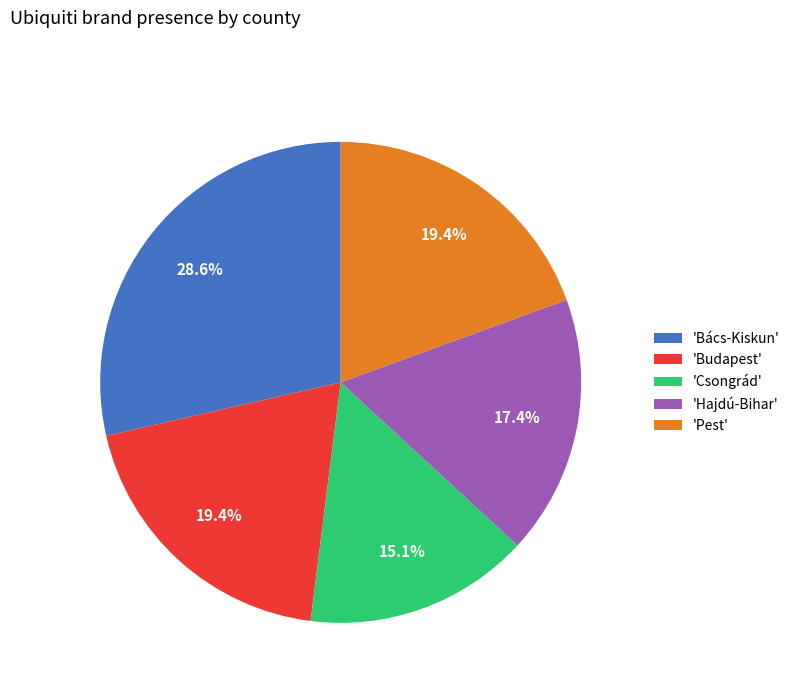

Does any single category account for the majority?

No